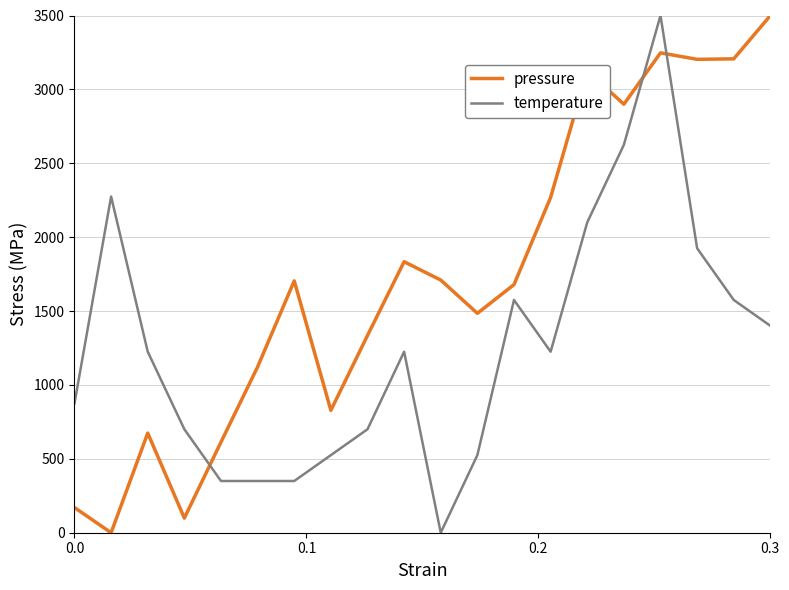

How many interior local peaks does the pressure series have?

5